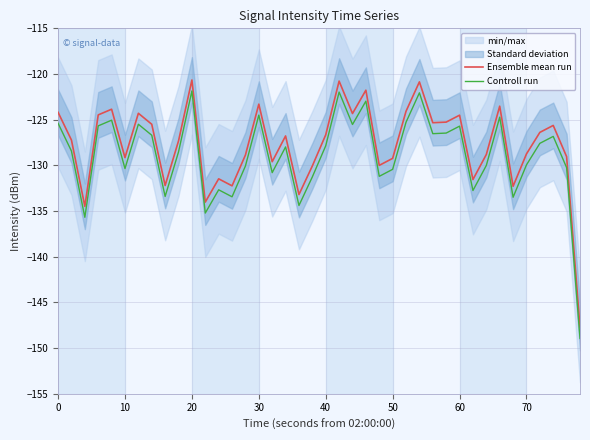

What is the highest value of the Ensemble mean run series?

-120.7